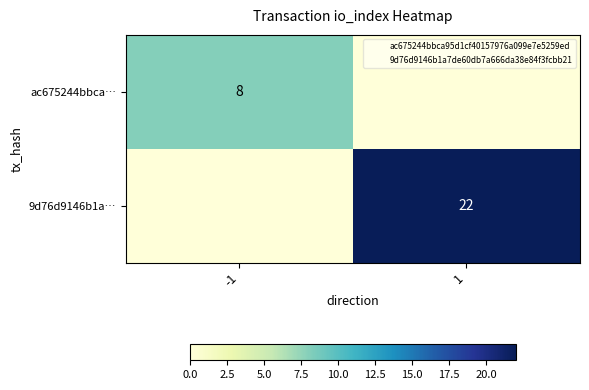

Where is 9d76d9146b1a… nearest to the value 11?

-1